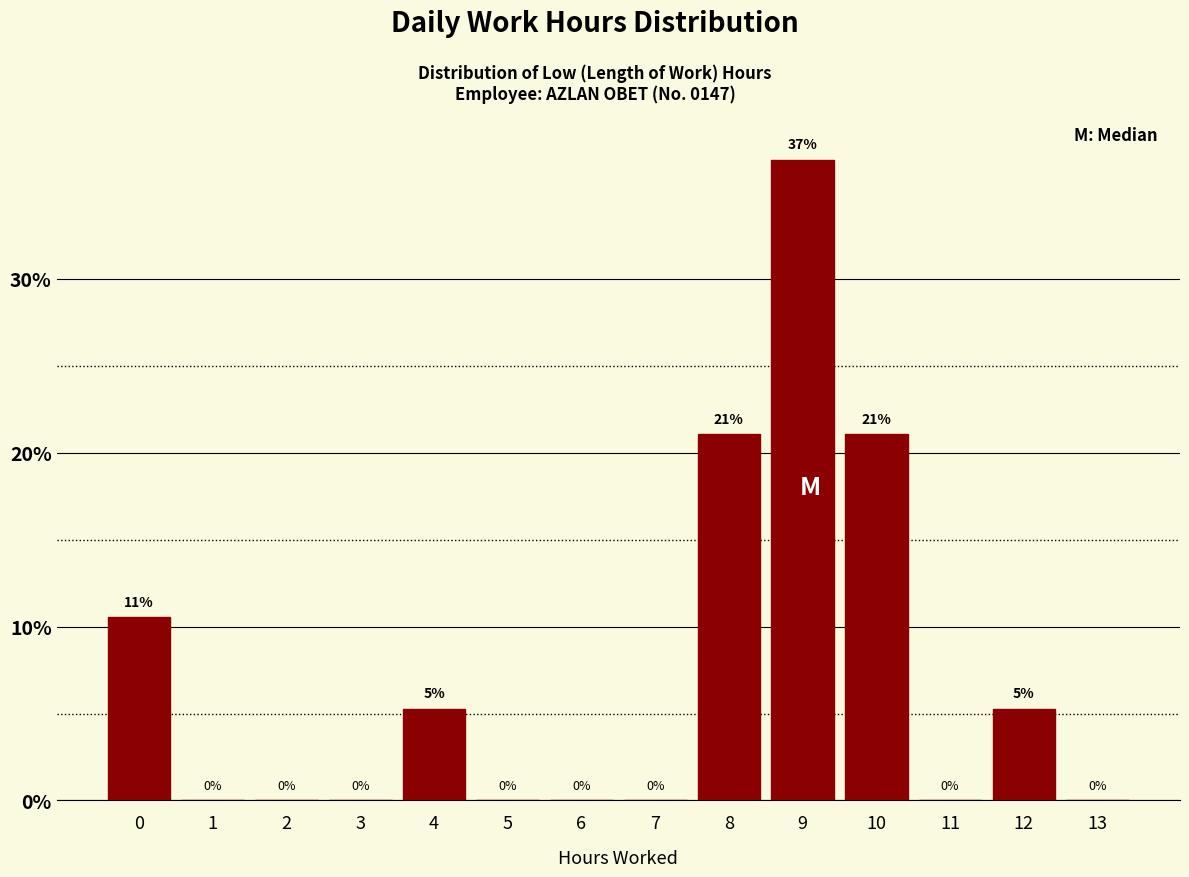

What is the maximum value shown in the chart?

36.8